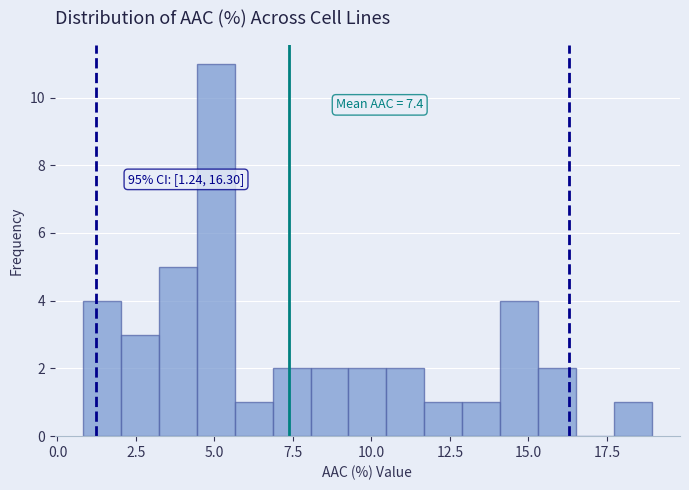

Read against the x-axis, roughly where is the centre of the tallest bar?

5.0